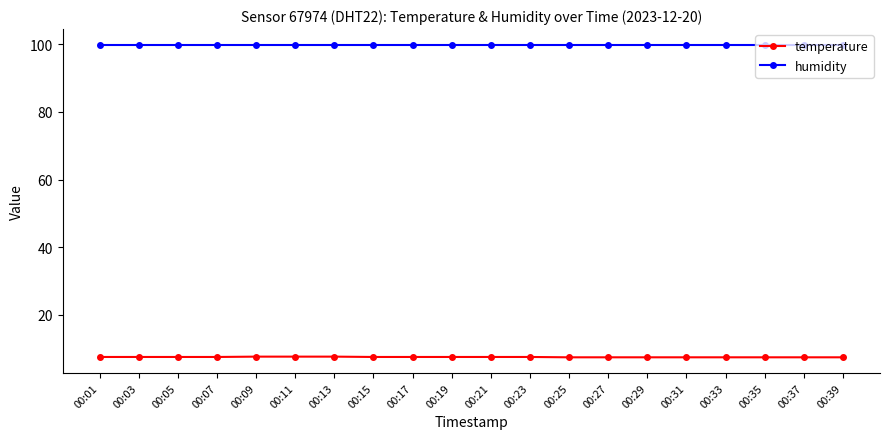

True or false: temperature and humidity intersect in this chart.

False